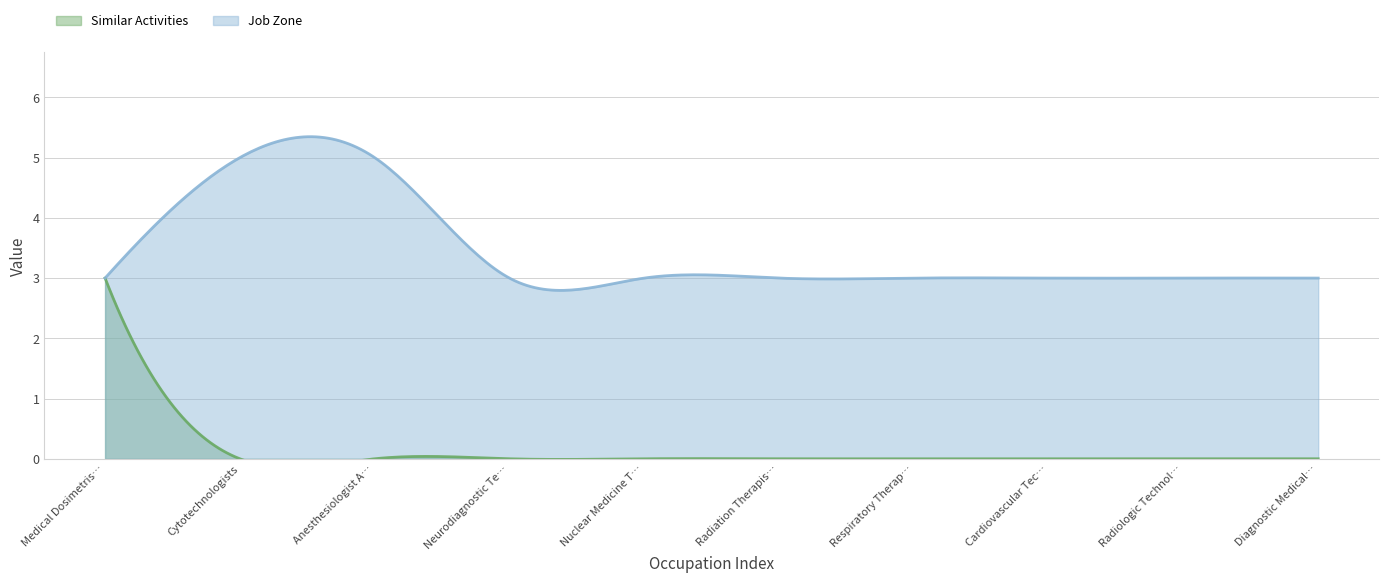

What is the difference between the second highest and second lowest values in the Job Zone series?

2.6